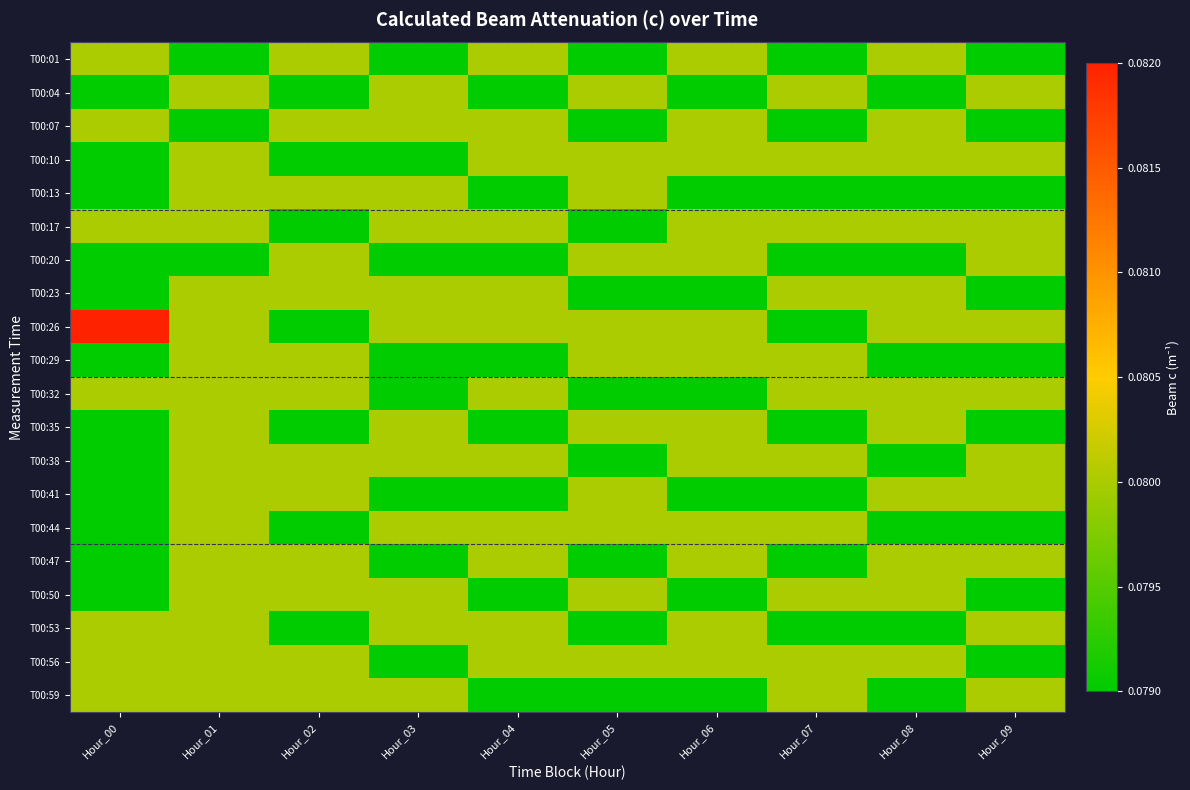

Reading right to left, what are all the values shown in this chart?

T00:01: Hour_09=0.1	Hour_08=0.1	Hour_07=0.1	Hour_06=0.1	Hour_05=0.1	Hour_04=0.1	Hour_03=0.1	Hour_02=0.1	Hour_01=0.1	Hour_00=0.1
T00:04: Hour_09=0.1	Hour_08=0.1	Hour_07=0.1	Hour_06=0.1	Hour_05=0.1	Hour_04=0.1	Hour_03=0.1	Hour_02=0.1	Hour_01=0.1	Hour_00=0.1
T00:07: Hour_09=0.1	Hour_08=0.1	Hour_07=0.1	Hour_06=0.1	Hour_05=0.1	Hour_04=0.1	Hour_03=0.1	Hour_02=0.1	Hour_01=0.1	Hour_00=0.1
T00:10: Hour_09=0.1	Hour_08=0.1	Hour_07=0.1	Hour_06=0.1	Hour_05=0.1	Hour_04=0.1	Hour_03=0.1	Hour_02=0.1	Hour_01=0.1	Hour_00=0.1
T00:13: Hour_09=0.1	Hour_08=0.1	Hour_07=0.1	Hour_06=0.1	Hour_05=0.1	Hour_04=0.1	Hour_03=0.1	Hour_02=0.1	Hour_01=0.1	Hour_00=0.1
T00:17: Hour_09=0.1	Hour_08=0.1	Hour_07=0.1	Hour_06=0.1	Hour_05=0.1	Hour_04=0.1	Hour_03=0.1	Hour_02=0.1	Hour_01=0.1	Hour_00=0.1
T00:20: Hour_09=0.1	Hour_08=0.1	Hour_07=0.1	Hour_06=0.1	Hour_05=0.1	Hour_04=0.1	Hour_03=0.1	Hour_02=0.1	Hour_01=0.1	Hour_00=0.1
T00:23: Hour_09=0.1	Hour_08=0.1	Hour_07=0.1	Hour_06=0.1	Hour_05=0.1	Hour_04=0.1	Hour_03=0.1	Hour_02=0.1	Hour_01=0.1	Hour_00=0.1
T00:26: Hour_09=0.1	Hour_08=0.1	Hour_07=0.1	Hour_06=0.1	Hour_05=0.1	Hour_04=0.1	Hour_03=0.1	Hour_02=0.1	Hour_01=0.1	Hour_00=0.1
T00:29: Hour_09=0.1	Hour_08=0.1	Hour_07=0.1	Hour_06=0.1	Hour_05=0.1	Hour_04=0.1	Hour_03=0.1	Hour_02=0.1	Hour_01=0.1	Hour_00=0.1
T00:32: Hour_09=0.1	Hour_08=0.1	Hour_07=0.1	Hour_06=0.1	Hour_05=0.1	Hour_04=0.1	Hour_03=0.1	Hour_02=0.1	Hour_01=0.1	Hour_00=0.1
T00:35: Hour_09=0.1	Hour_08=0.1	Hour_07=0.1	Hour_06=0.1	Hour_05=0.1	Hour_04=0.1	Hour_03=0.1	Hour_02=0.1	Hour_01=0.1	Hour_00=0.1
T00:38: Hour_09=0.1	Hour_08=0.1	Hour_07=0.1	Hour_06=0.1	Hour_05=0.1	Hour_04=0.1	Hour_03=0.1	Hour_02=0.1	Hour_01=0.1	Hour_00=0.1
T00:41: Hour_09=0.1	Hour_08=0.1	Hour_07=0.1	Hour_06=0.1	Hour_05=0.1	Hour_04=0.1	Hour_03=0.1	Hour_02=0.1	Hour_01=0.1	Hour_00=0.1
T00:44: Hour_09=0.1	Hour_08=0.1	Hour_07=0.1	Hour_06=0.1	Hour_05=0.1	Hour_04=0.1	Hour_03=0.1	Hour_02=0.1	Hour_01=0.1	Hour_00=0.1
T00:47: Hour_09=0.1	Hour_08=0.1	Hour_07=0.1	Hour_06=0.1	Hour_05=0.1	Hour_04=0.1	Hour_03=0.1	Hour_02=0.1	Hour_01=0.1	Hour_00=0.1
T00:50: Hour_09=0.1	Hour_08=0.1	Hour_07=0.1	Hour_06=0.1	Hour_05=0.1	Hour_04=0.1	Hour_03=0.1	Hour_02=0.1	Hour_01=0.1	Hour_00=0.1
T00:53: Hour_09=0.1	Hour_08=0.1	Hour_07=0.1	Hour_06=0.1	Hour_05=0.1	Hour_04=0.1	Hour_03=0.1	Hour_02=0.1	Hour_01=0.1	Hour_00=0.1
T00:56: Hour_09=0.1	Hour_08=0.1	Hour_07=0.1	Hour_06=0.1	Hour_05=0.1	Hour_04=0.1	Hour_03=0.1	Hour_02=0.1	Hour_01=0.1	Hour_00=0.1
T00:59: Hour_09=0.1	Hour_08=0.1	Hour_07=0.1	Hour_06=0.1	Hour_05=0.1	Hour_04=0.1	Hour_03=0.1	Hour_02=0.1	Hour_01=0.1	Hour_00=0.1